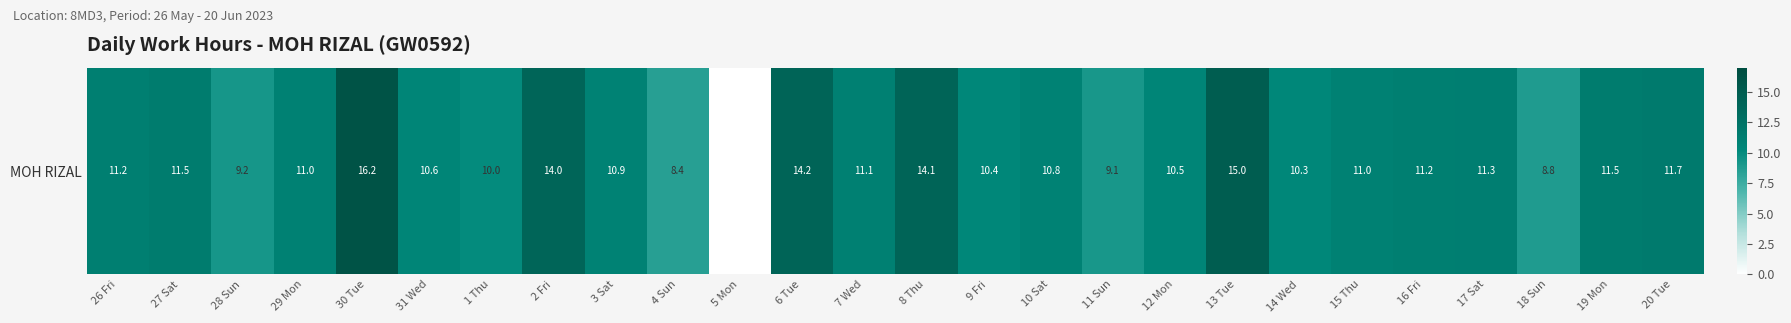

What is the change in value from 26 Fri to 15 Thu?

-0.2